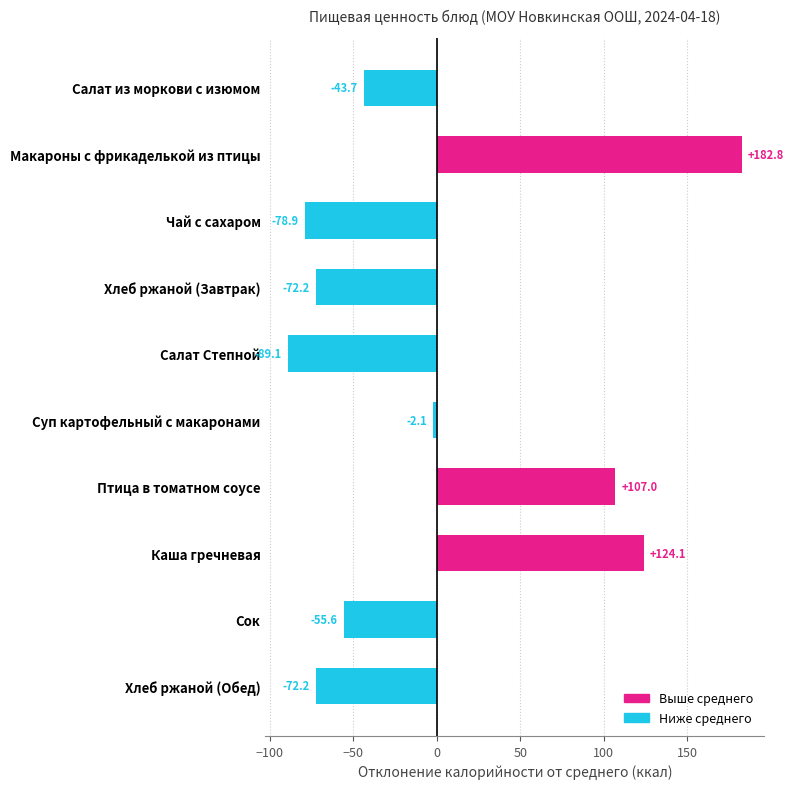

Is it true that the value at Салат Степной is -19.2?

False